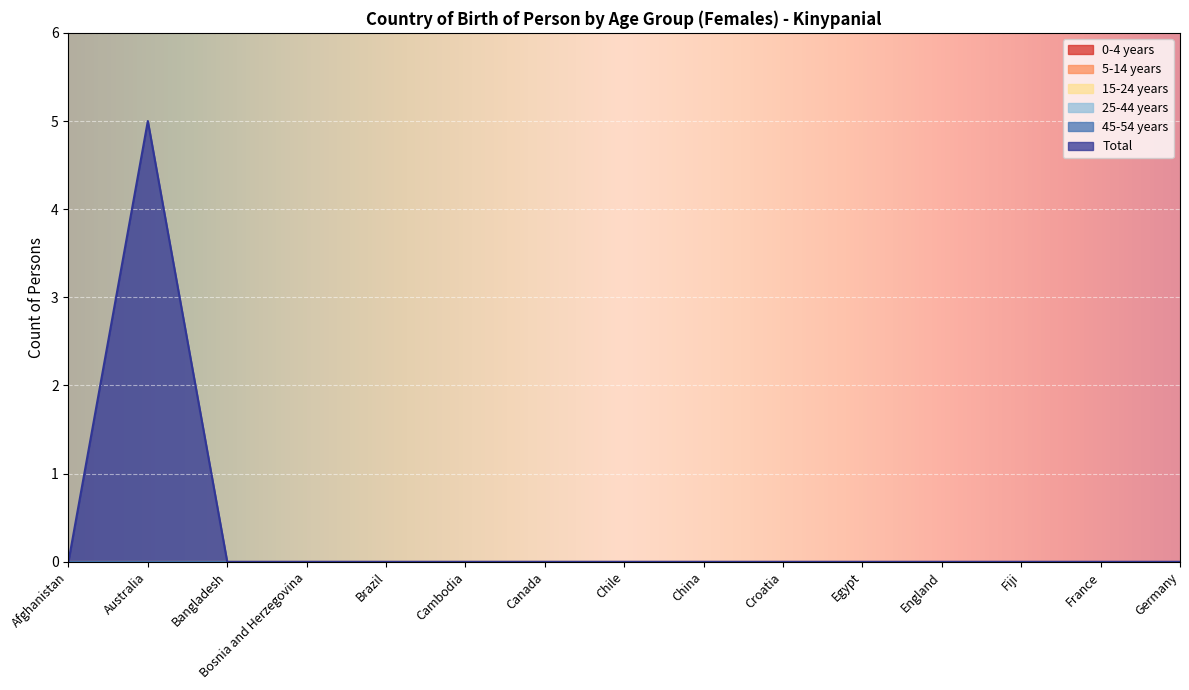

True or false: Total and 5-14 years intersect in this chart.

False